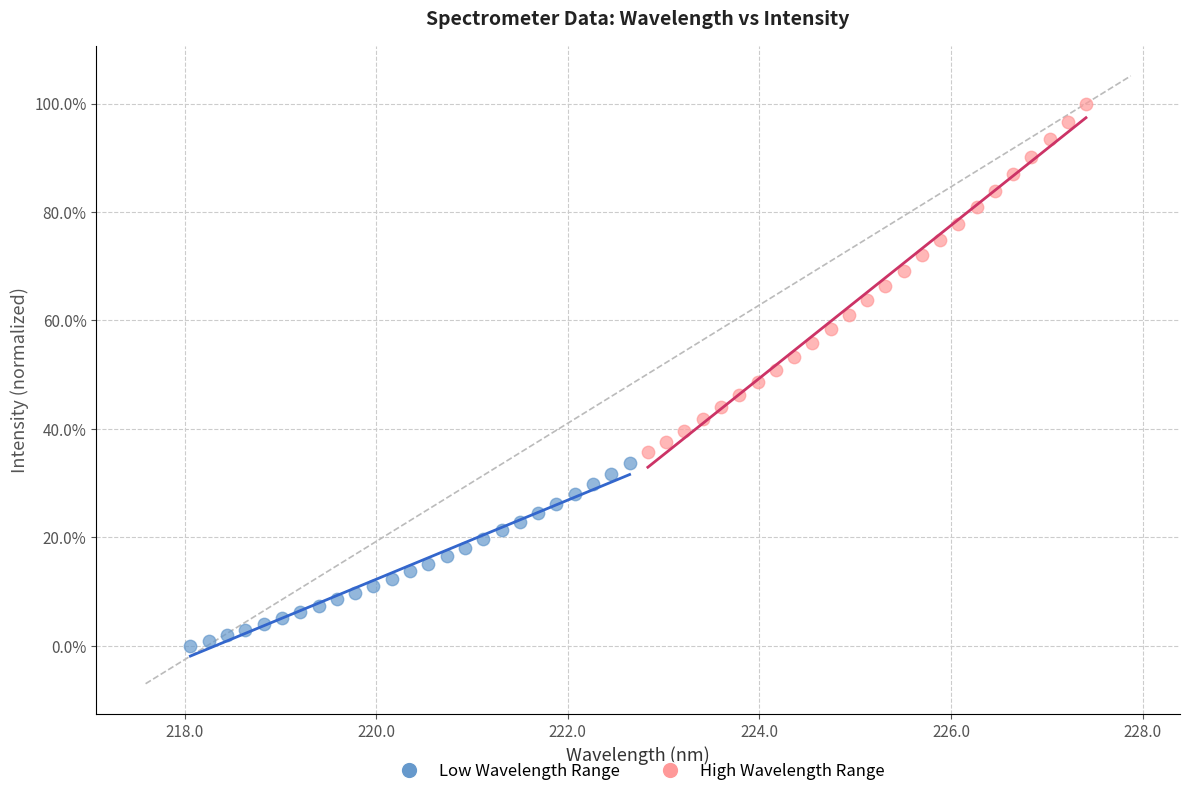

Which series has the widest spread of Y values?

High Wavelength Range